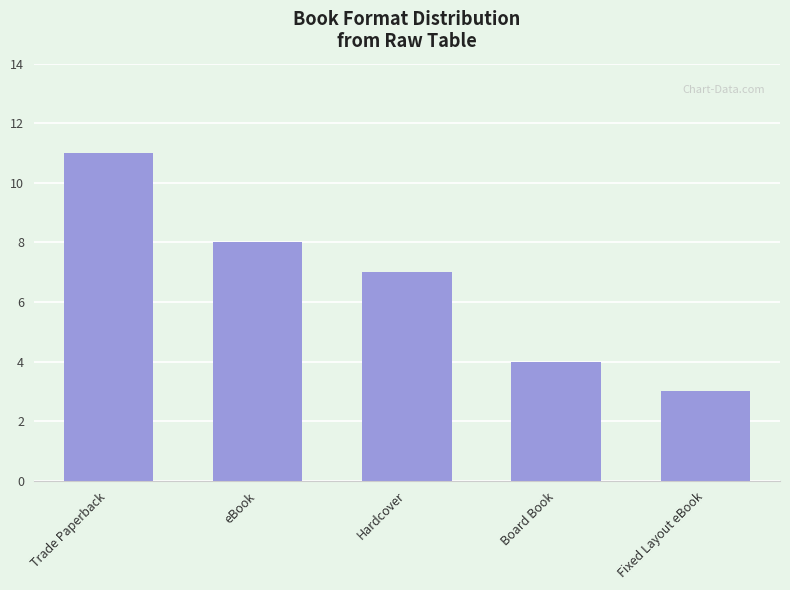

True or false: the data shows 8 at Trade Paperback.

False